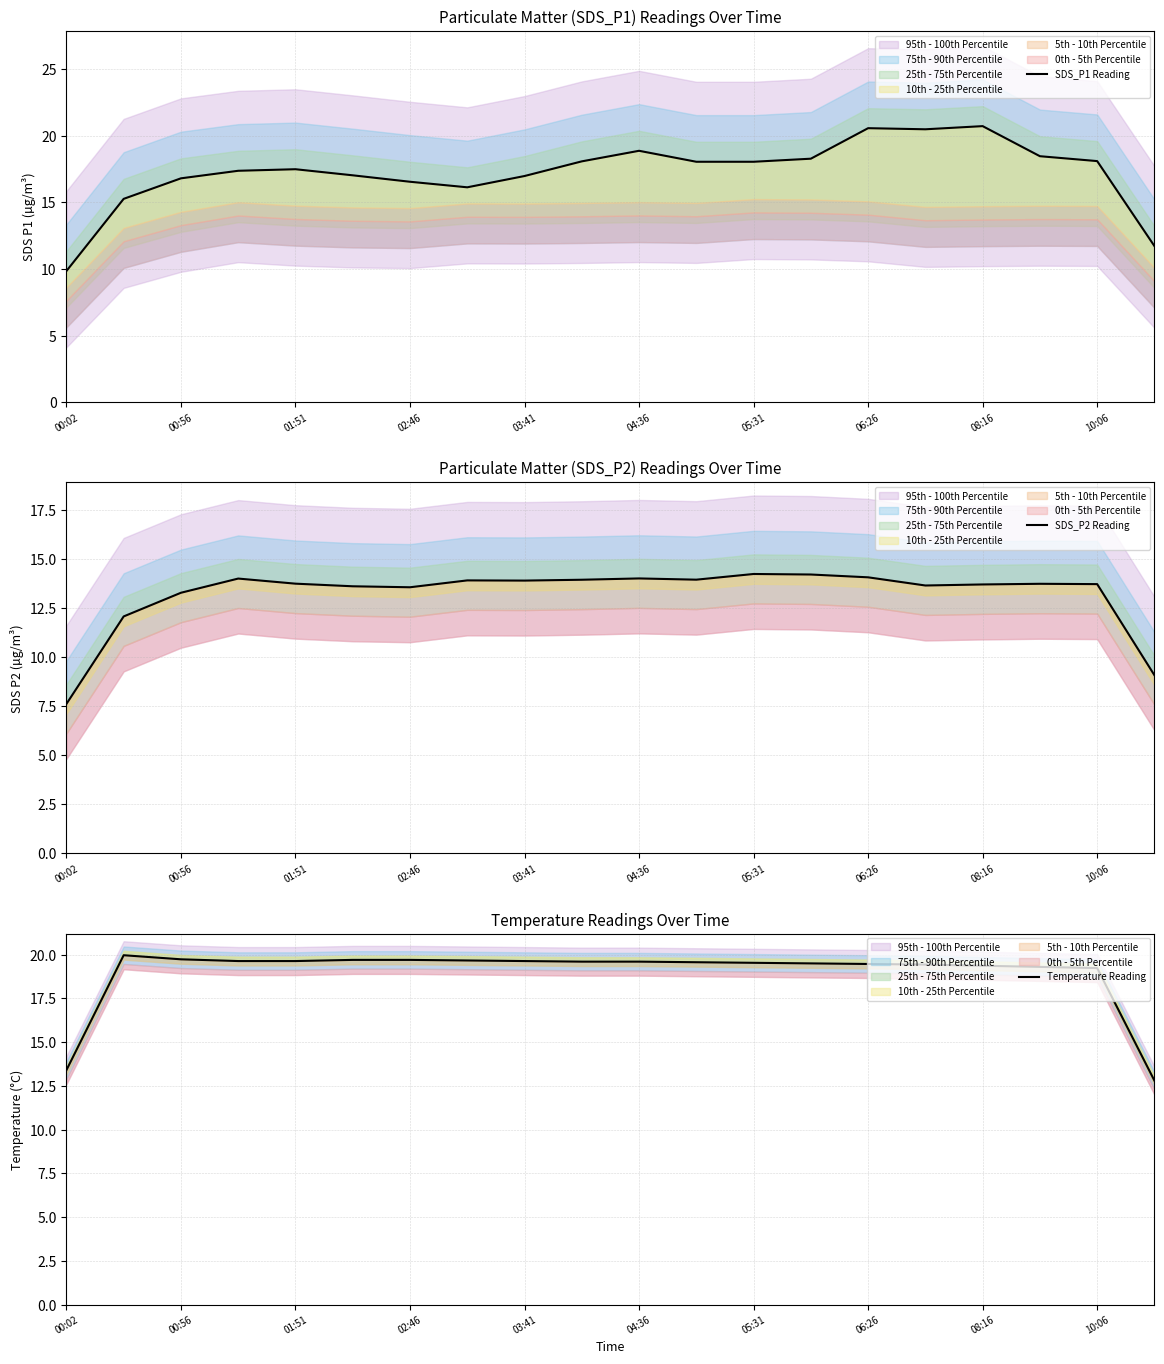

What are all the series names shown in the legend?

SDS_P1 Reading, SDS_P2 Reading, Temperature Reading